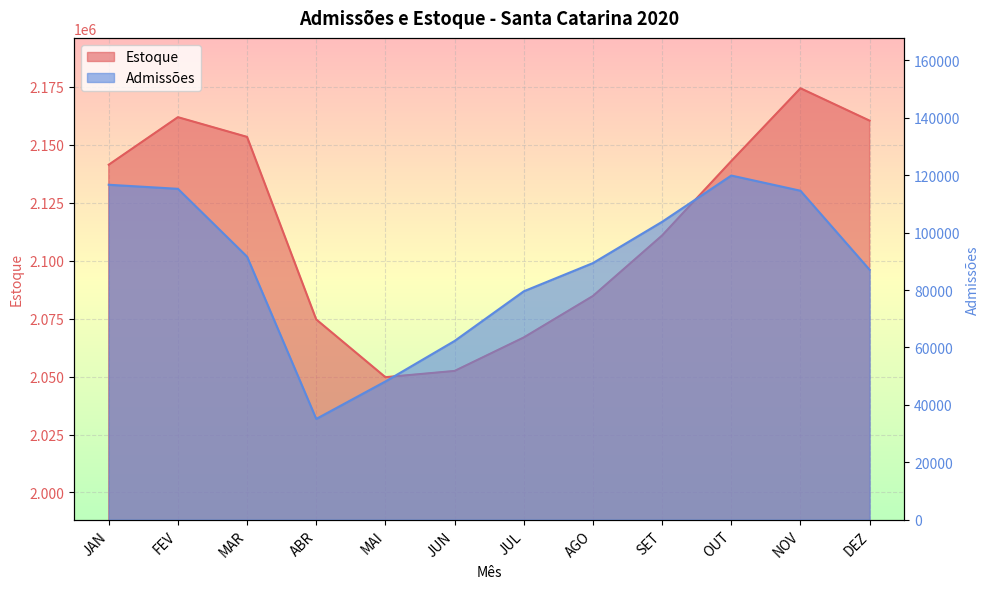

Which category has the lowest value across all series?

ABR